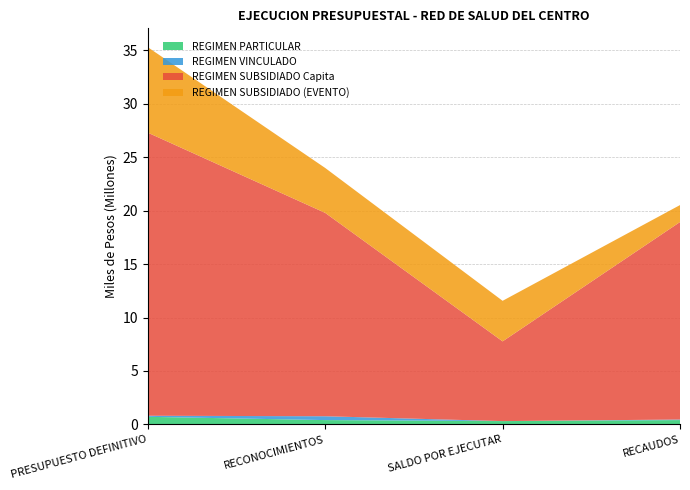

Reading left to right, list all the values displayed in this chart.

REGIMEN PARTICULAR: 708458.2	401802.6	306655.6	401802.6
REGIMEN VINCULADO: 100000.0	360157.6	0.0	53154.7
REGIMEN SUBSIDIADO Capita: 26500000.0	19035543.1	7464456.9	18487229.3
REGIMEN SUBSIDIADO (EVENTO): 8000000.0	4204534.5	3795465.5	1586979.6